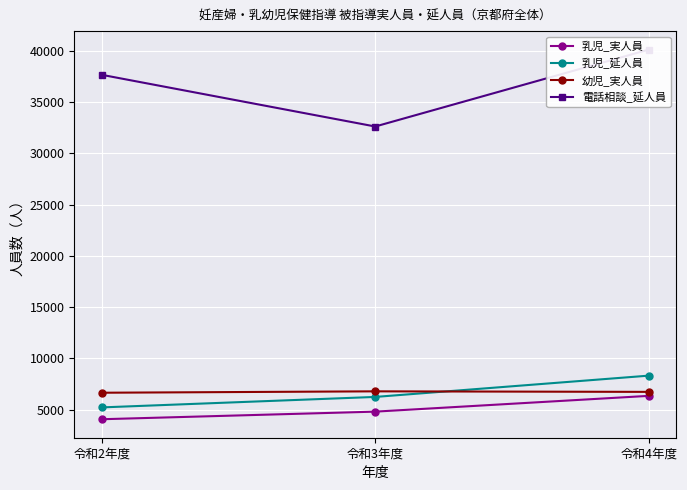

Is the value of 乳児_延人員 at 令和4年度 greater than the value of 乳児_実人員 at 令和4年度?

Yes